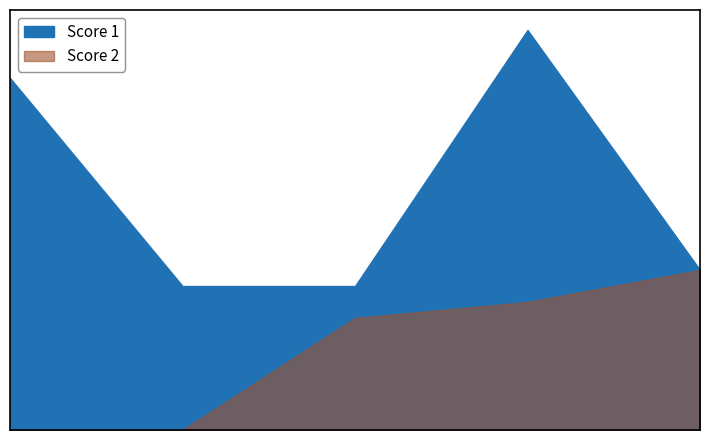

Which series changed the most between 2 and 3?

Score 2